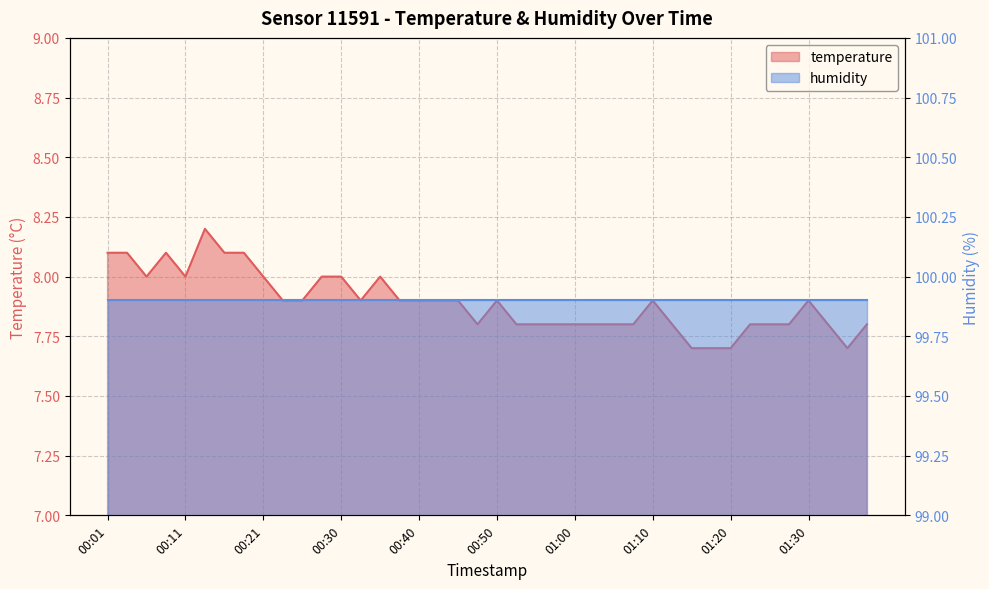

Where is the first local minimum?

00:06